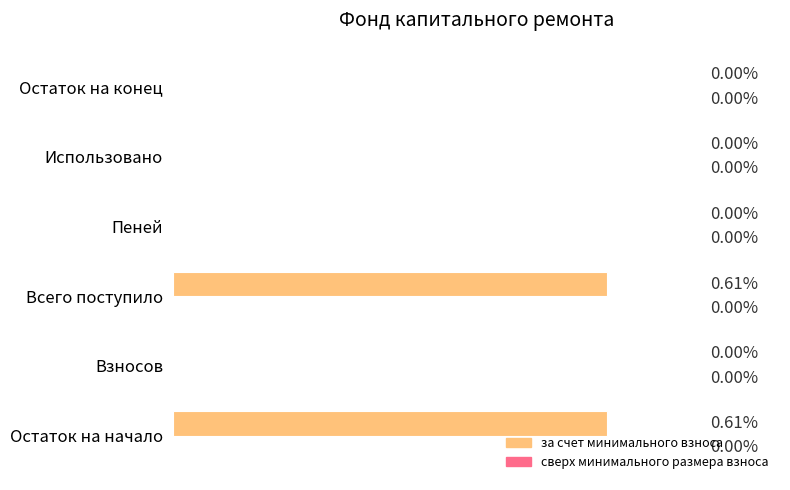

Which has a higher value, Остаток на начало or Пеней?

Остаток на начало